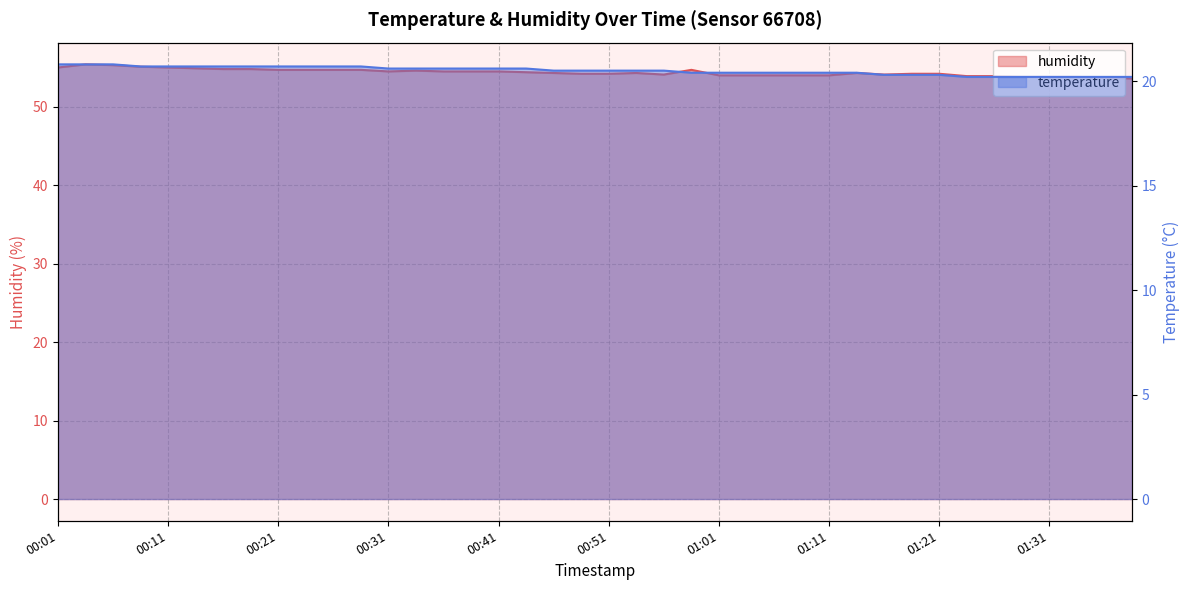

What are all the series names shown in the legend?

temperature, humidity